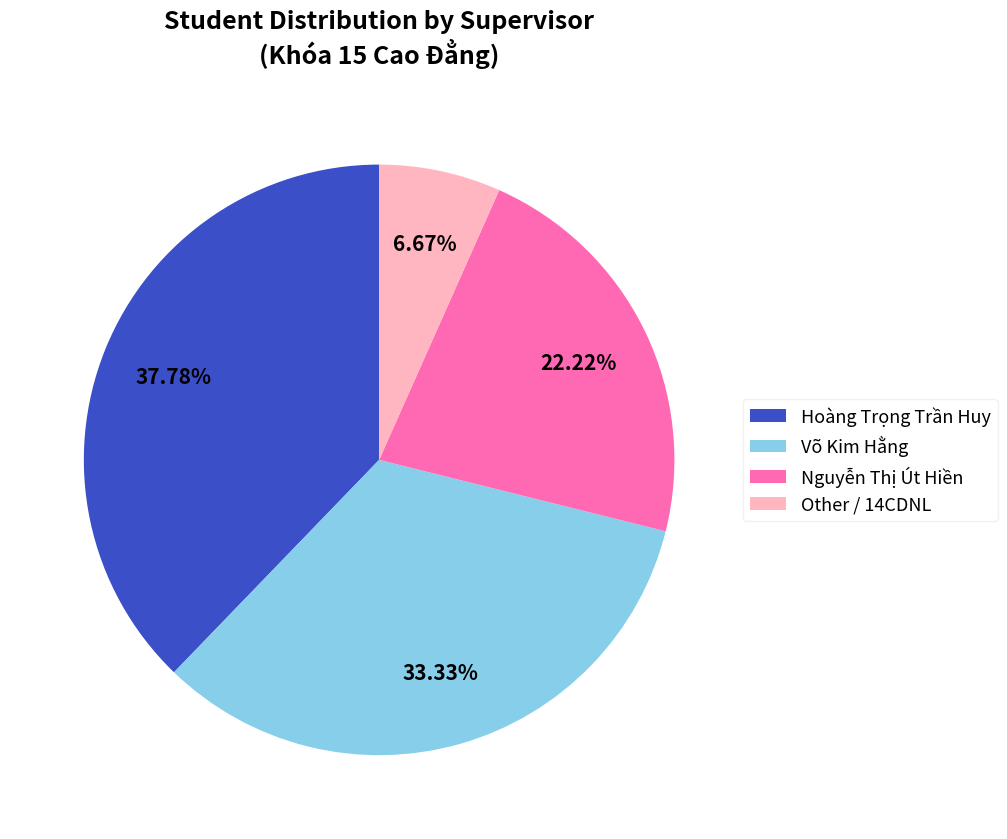

What is the total percentage of Nguyễn Thị Út Hiền and Hoàng Trọng Trần Huy?

60.0%